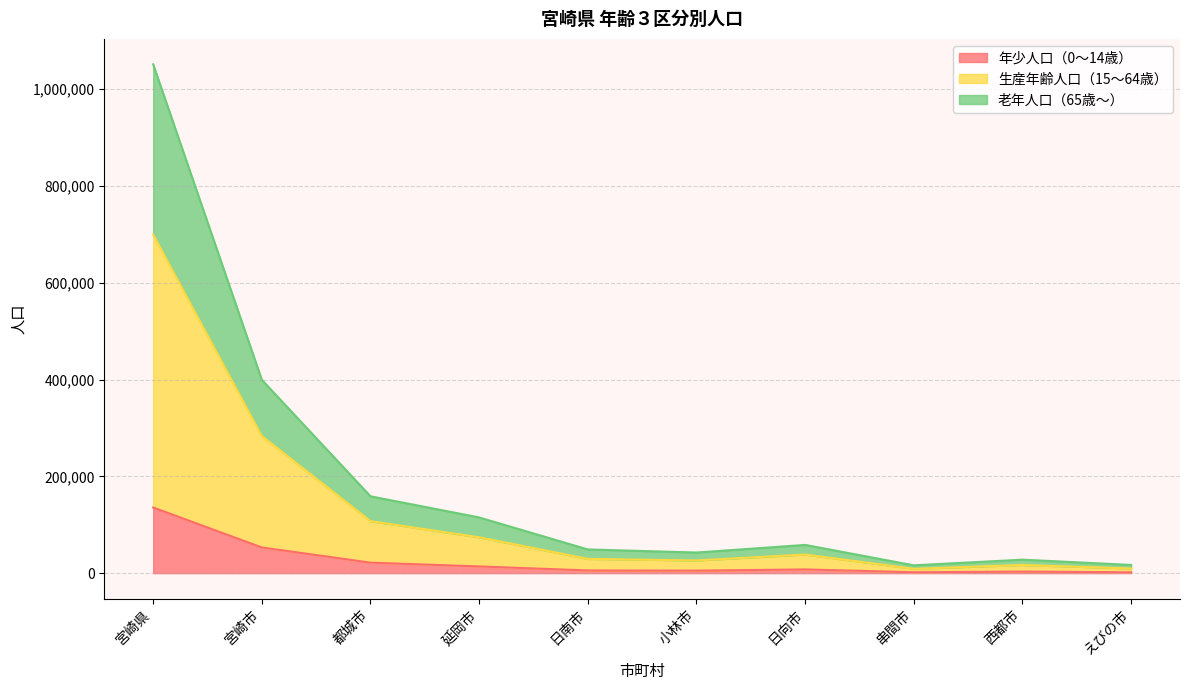

Reading left to right, transcribe all the data shown in this chart.

年少人口（0～14歳）: 宮崎県=135602	宮崎市=53046	都城市=21640	延岡市=13863	日南市=5559	小林市=5149	日向市=7651	串間市=1867	西都市=3184	えびの市=1763
生産年齢人口（15～64歳）: 宮崎県=699675	宮崎市=283397	都城市=107467	延岡市=74102	日南市=29475	小林市=26196	日向市=38524	串間市=8900	西都市=16863	えびの市=9563
老年人口（65歳～）: 宮崎県=1051518	宮崎市=399476	都城市=158777	延岡市=115101	日南市=48956	小林市=42574	日向市=58311	串間市=16137	西都市=27830	えびの市=16931